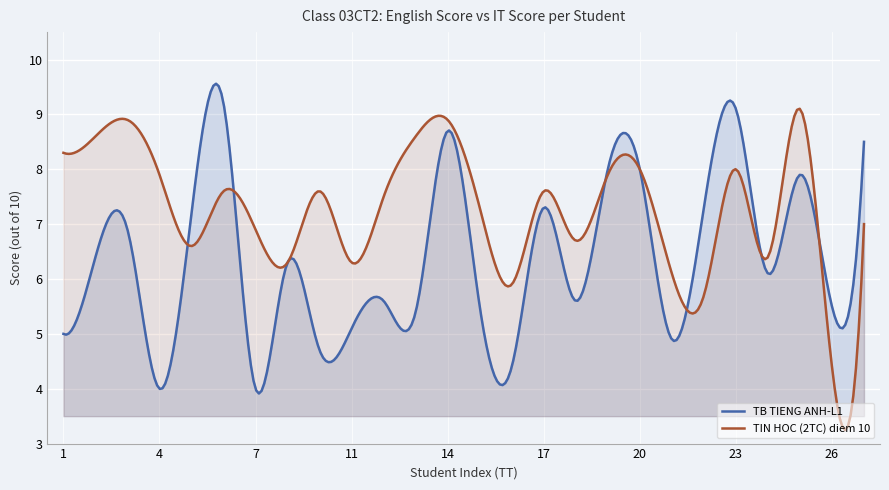

How many distinct data groups are displayed?

2